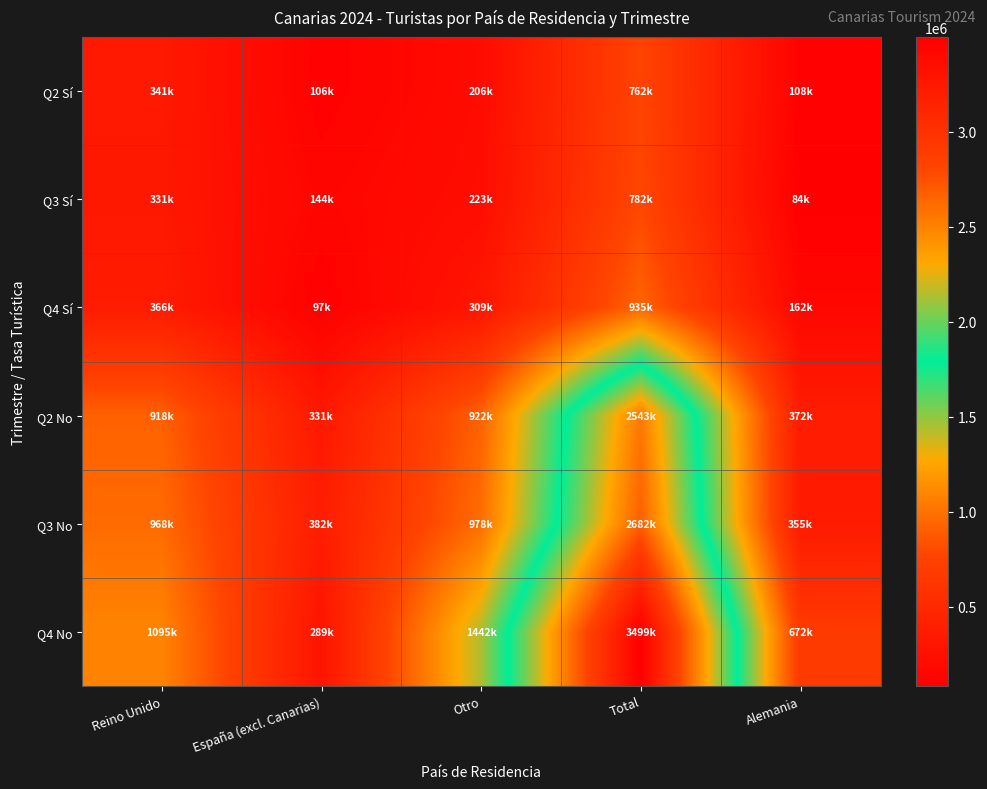

Reading left to right, what are all the values shown in this chart?

Q2 Sí: Reino Unido=341247	España (excl. Canarias)=106195	Otro=206154	Total=761876	Alemania=108280
Q3 Sí: Reino Unido=331353	España (excl. Canarias)=143869	Otro=223180	Total=782093	Alemania=83692
Q4 Sí: Reino Unido=365590	España (excl. Canarias)=97376	Otro=309325	Total=934524	Alemania=162233
Q2 No: Reino Unido=917810	España (excl. Canarias)=330967	Otro=922338	Total=2543458	Alemania=372342
Q3 No: Reino Unido=967630	España (excl. Canarias)=381662	Otro=977680	Total=2682020	Alemania=355049
Q4 No: Reino Unido=1095300	España (excl. Canarias)=289256	Otro=1442180	Total=3498659	Alemania=671922